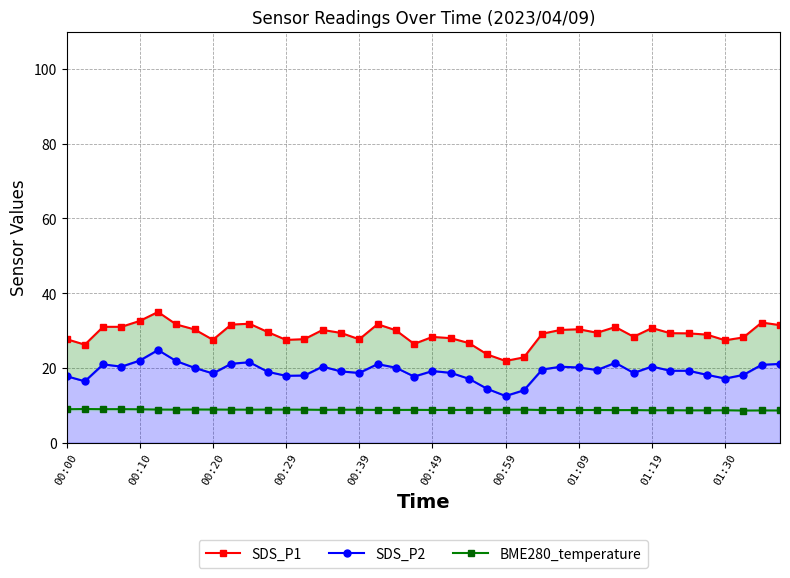

True or false: BME280_temperature has a value of 8.8 at 00:59.

True